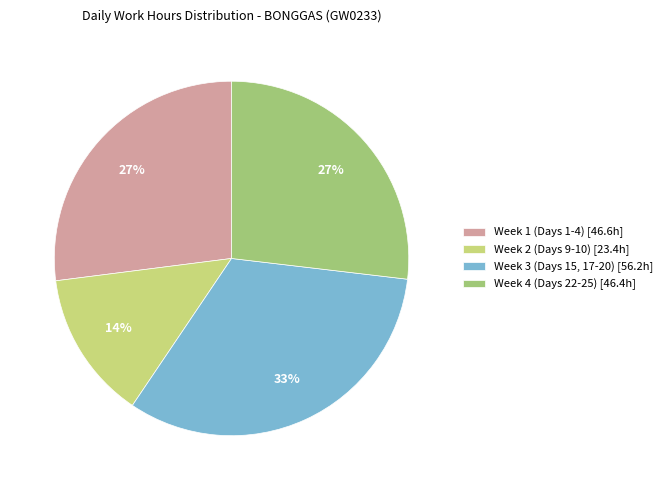

Which slice is the largest?

Week 3 (Days 15, 17-20) [56.2h]